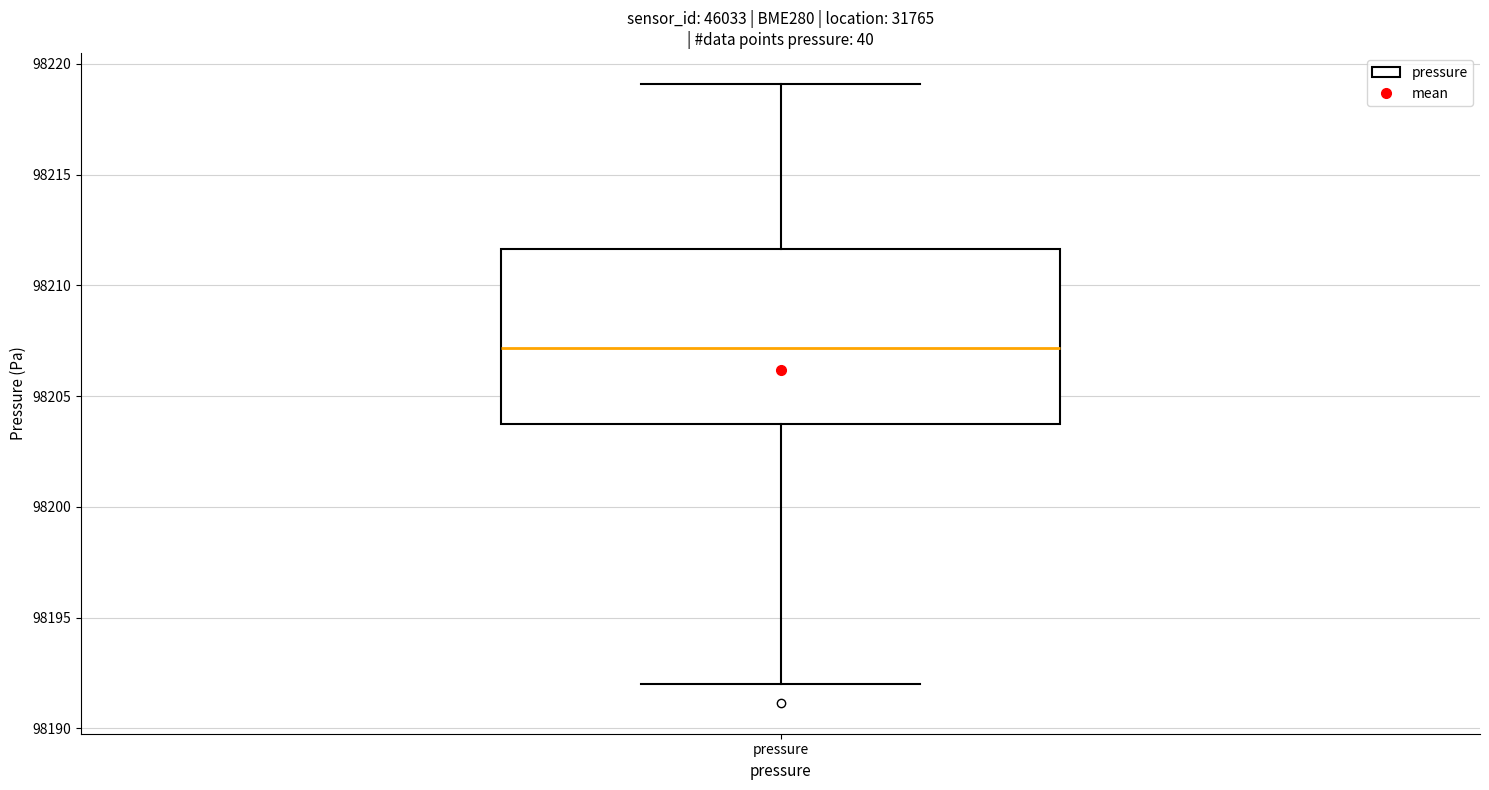

Transcribe this box plot: give where the median line is, the range the box spans, and where the two whiskers end, as read against the y-axis. The values are not printed on the chart, so give them approximately, as read against the axis.

median 98207.0, box 98204.0 to 98211.5, whiskers 98192.0 to 98219.0